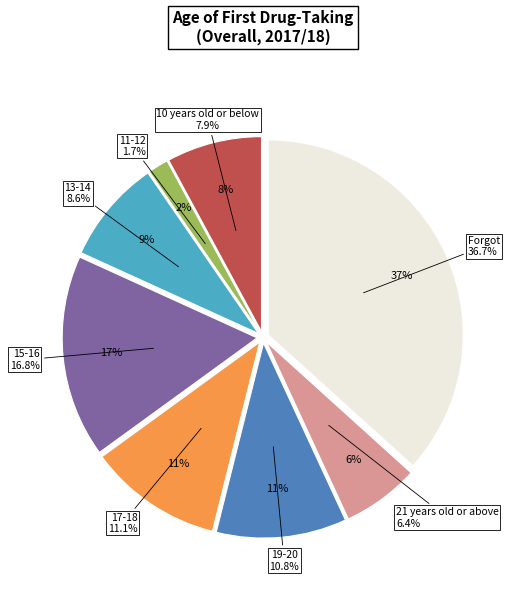

Does 21 years old or above account for over 50% of the chart?

No